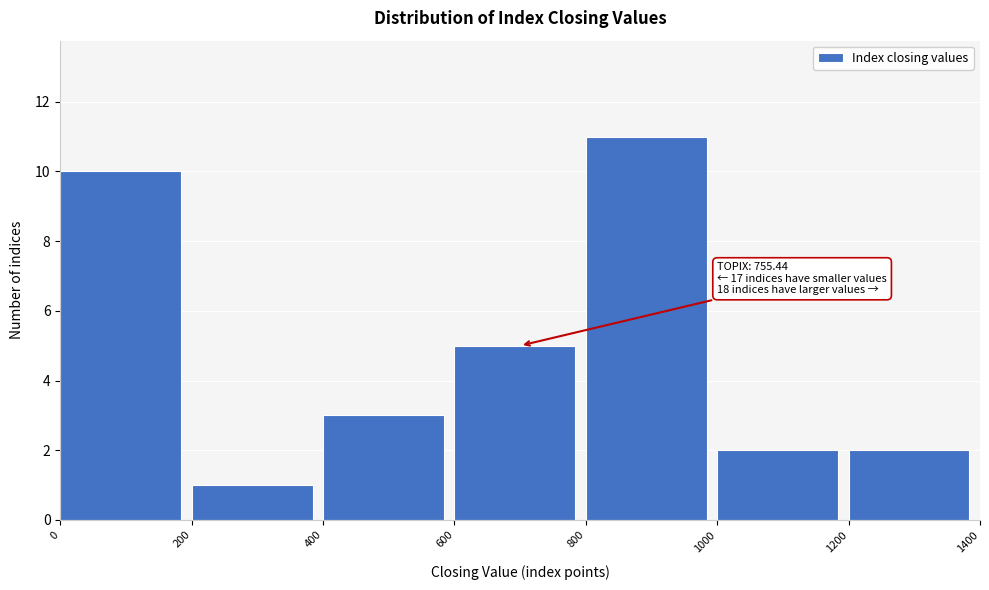

Which range on the x-axis has the tallest bar?

800 to 1000